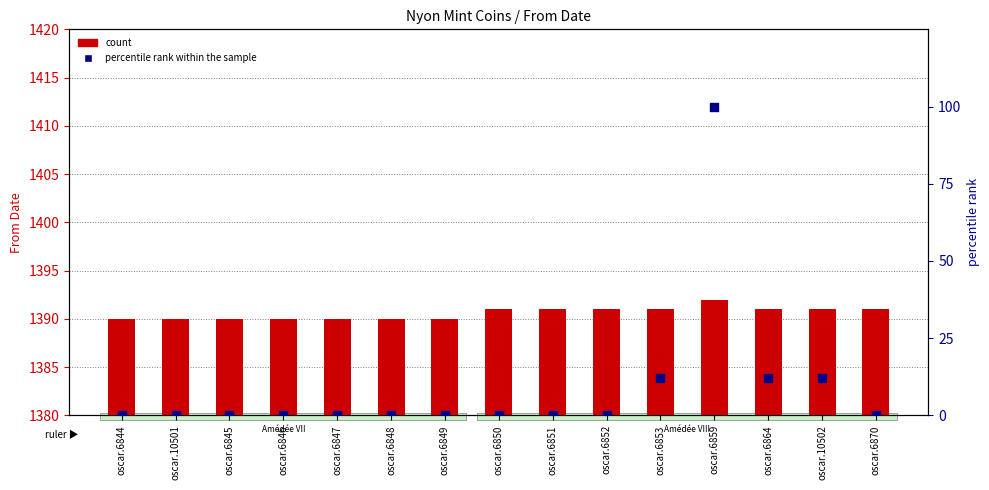

Which series has the widest spread of Y values?

percentile rank within the sample